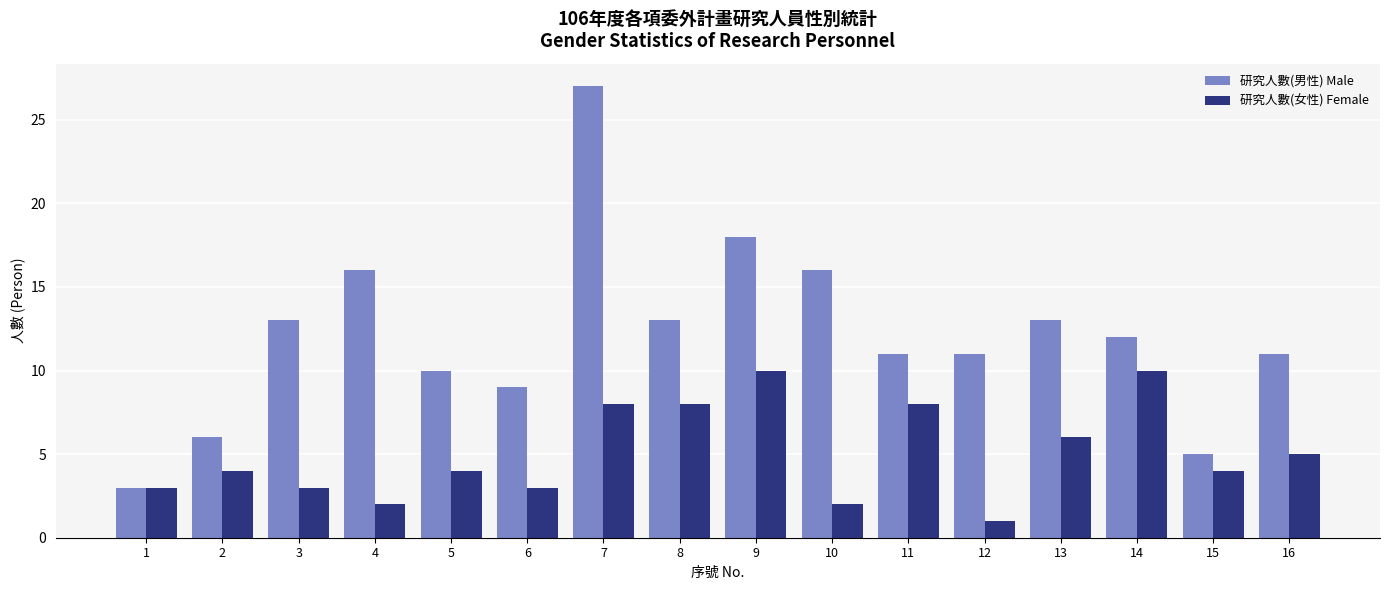

The 研究人數(男性) Male series shows 7 at 15. True or false?

False